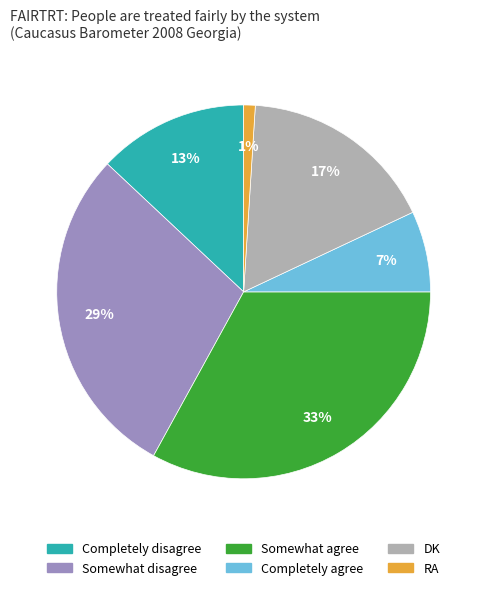

To the nearest percent, what is the average slice percentage?

17%